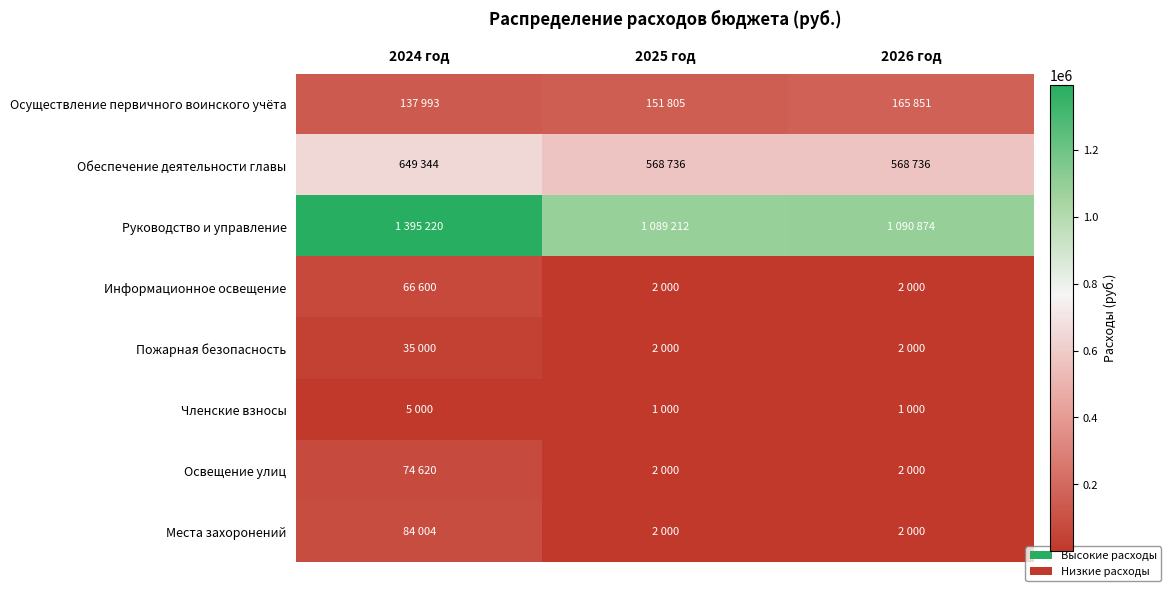

Rank the series by their maximum value, from highest to lowest.

Руководство и управление, Обеспечение деятельности главы, Осуществление первичного воинского учёта, Места захоронений, Освещение улиц, Информационное освещение, Пожарная безопасность, Членские взносы